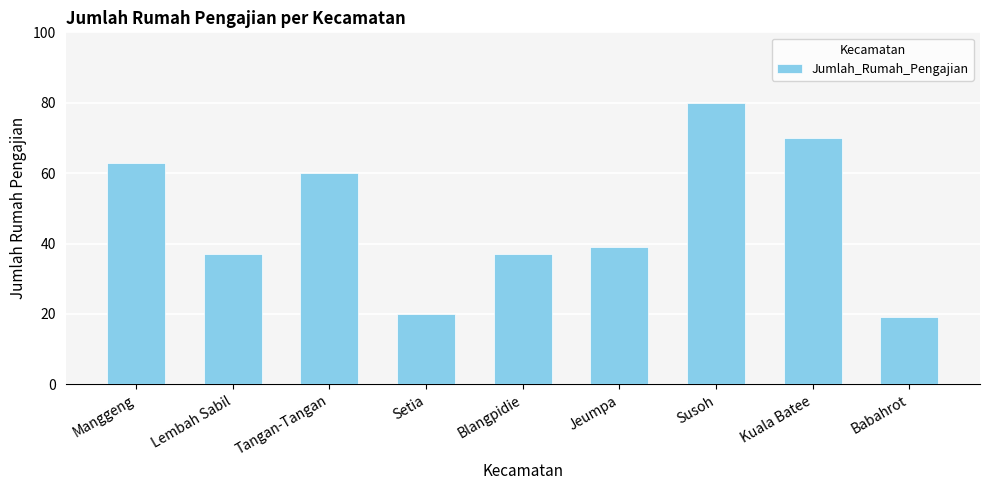

Approximately how many times larger is the value at Tangan-Tangan compared to Manggeng?

1.0